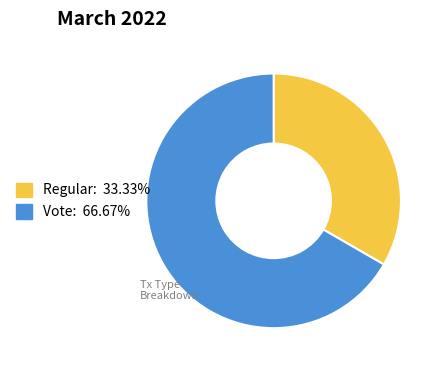

Do Vote: 66.67% and Regular: 33.33% together represent more than half of the pie?

Yes